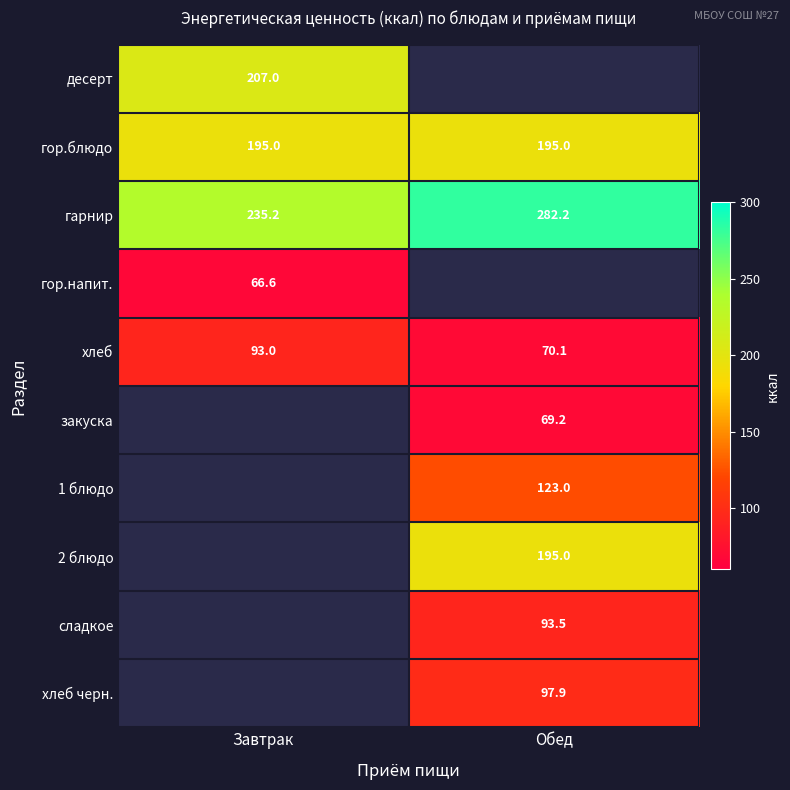

Count the number of categories in the chart.

2